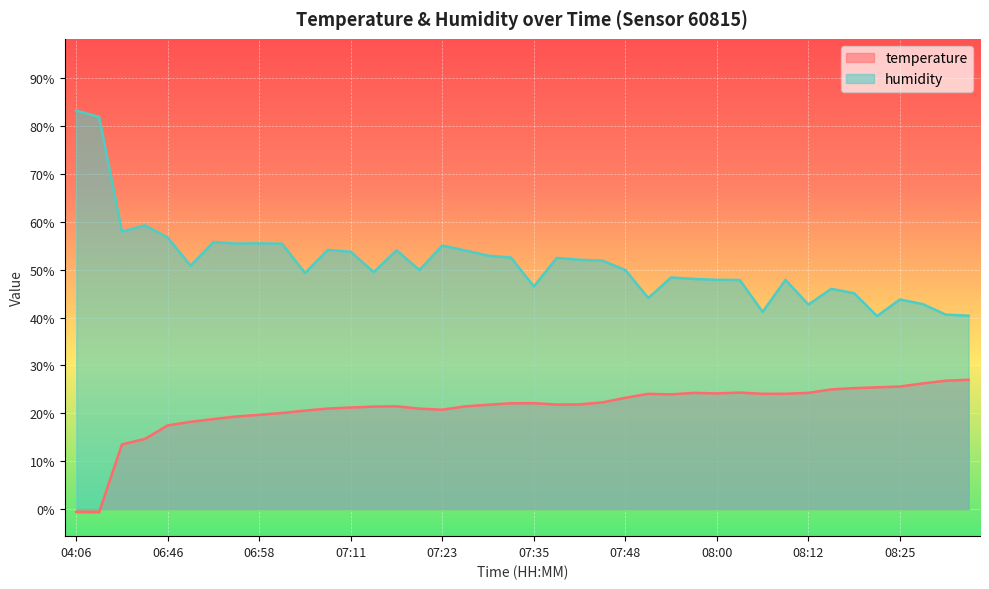

Where does the humidity series first go above 50?

04:06